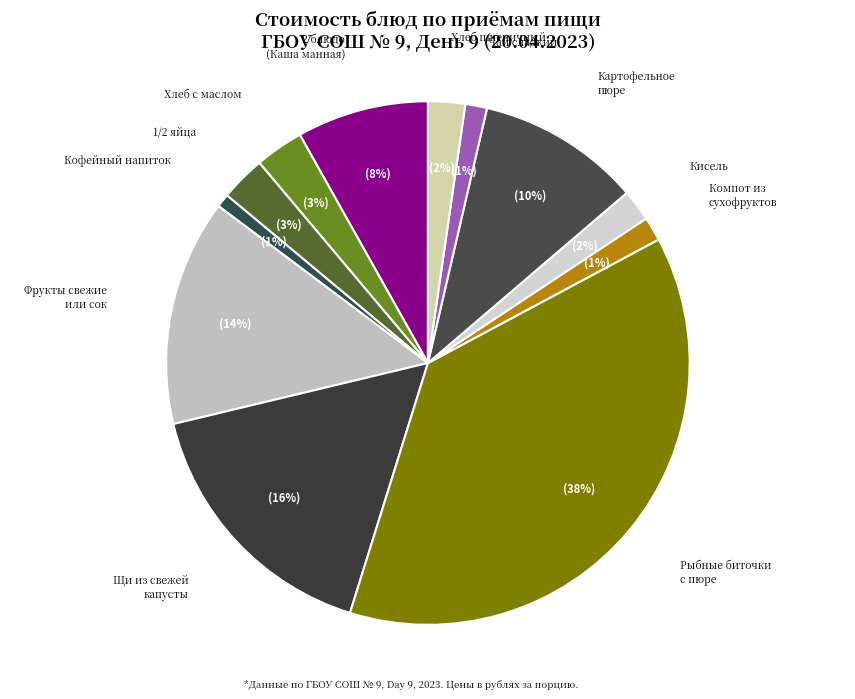

Count the number of slices in the pie.

12